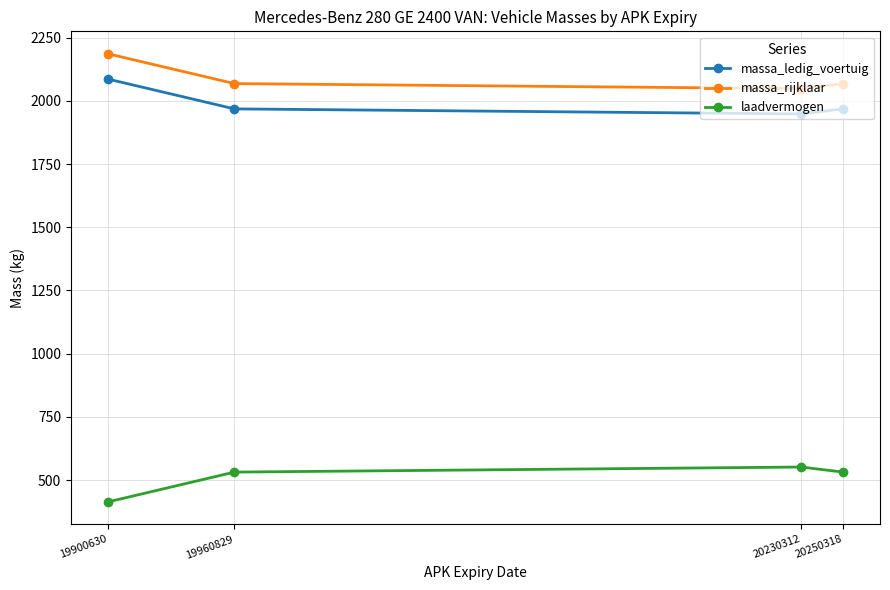

At which category does the chart reach its minimum across all series?

19900630